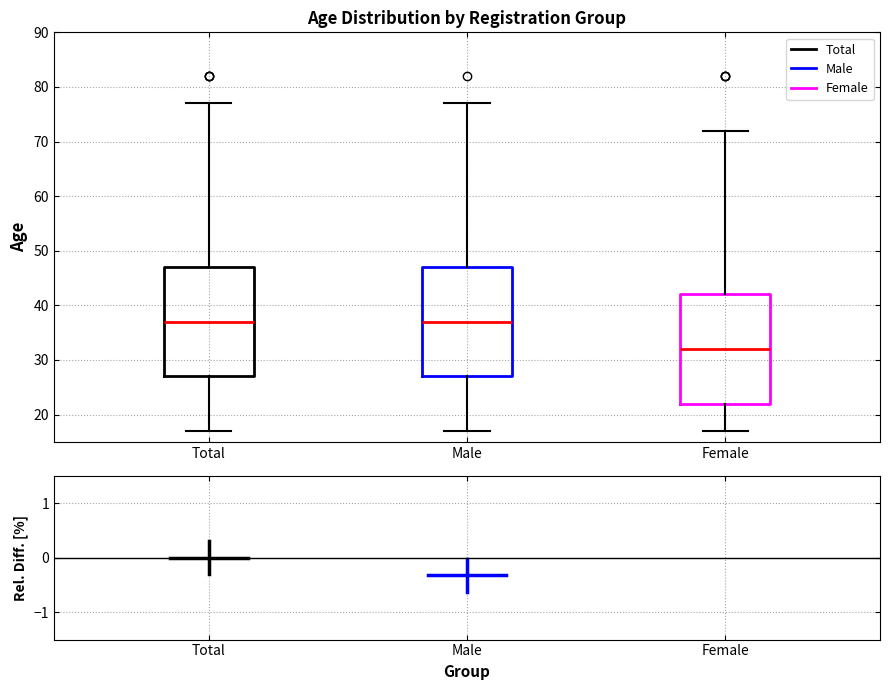

Reading left to right, transcribe this box plot: for each box, give where its median line is, the range the box spans, and where its two whiskers end, as read against the y-axis. The values are not printed on the chart, so give them approximately, as read against the axis.

Total: median 37, box 27 to 47, whiskers 17 to 77
Male: median 37, box 27 to 47, whiskers 17 to 77
Female: median 32, box 22 to 42, whiskers 17 to 72